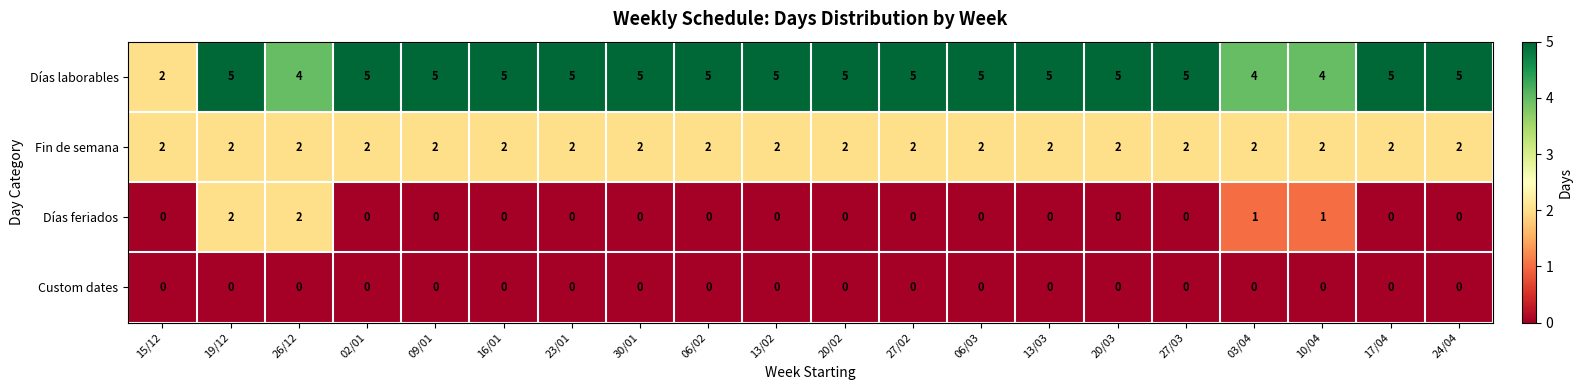

What is the difference between the highest and lowest values at 19/12?

5